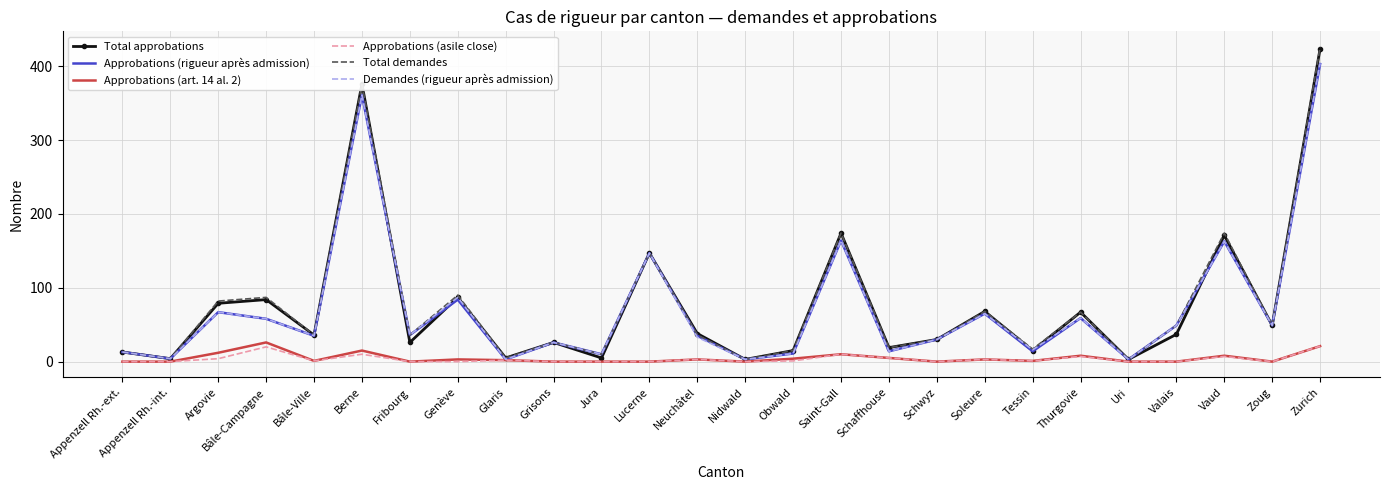

Is it true that Approbations (art. 14 al. 2) equals 0 at Nidwald?

True